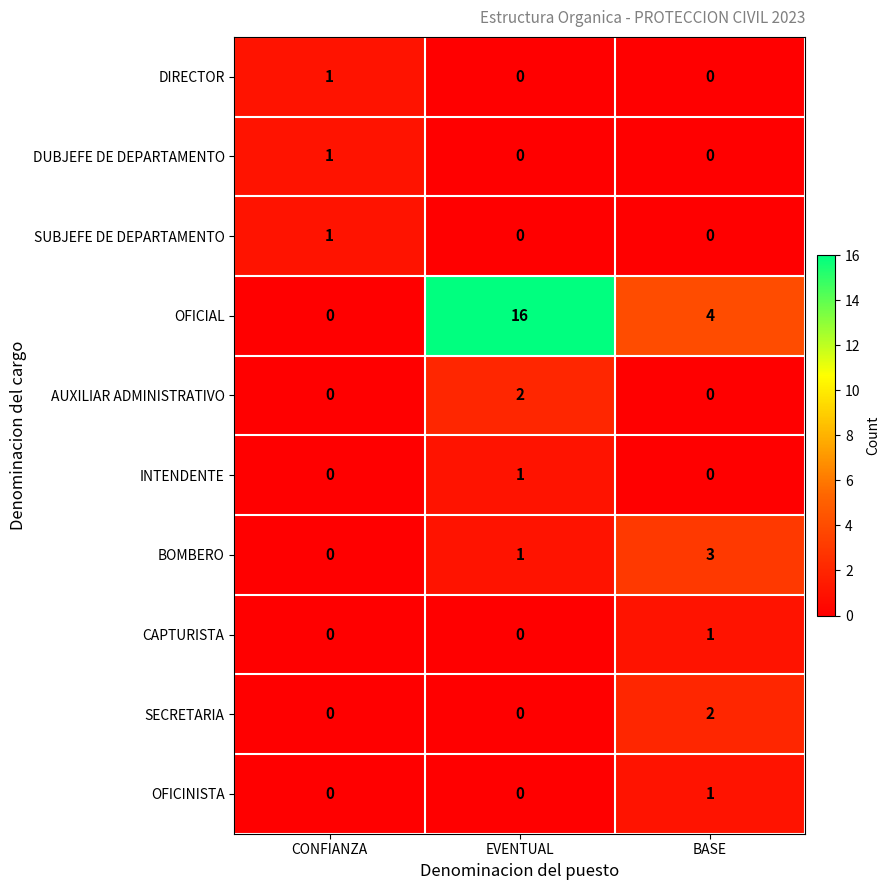

Is it true that OFICIAL equals 1 at BASE?

False